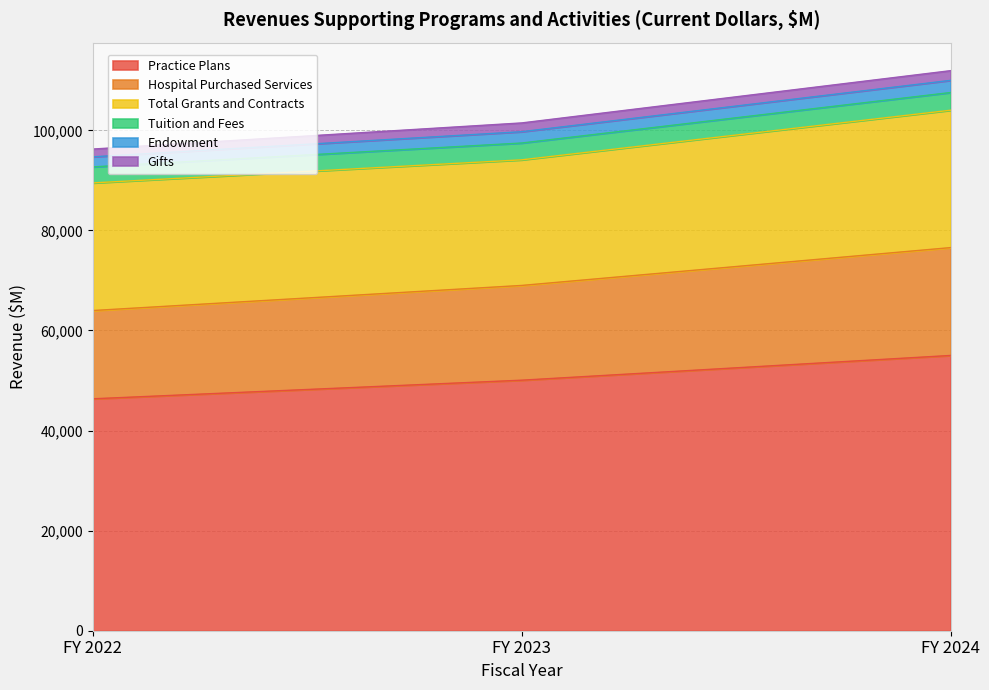

What is the highest value of the Practice Plans series?

55007